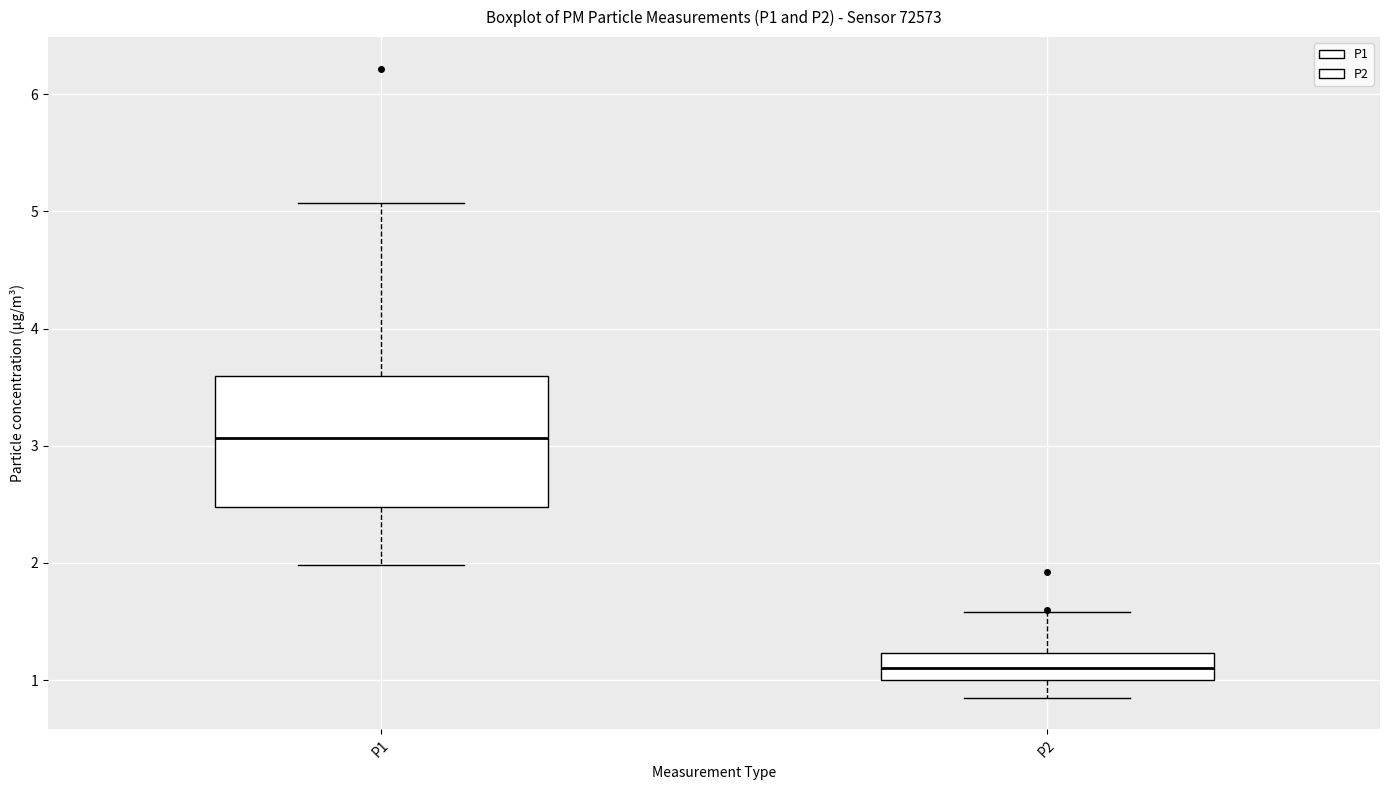

Reading left to right, transcribe this box plot: for each box, give where its median line is, the range the box spans, and where its two whiskers end, as read against the y-axis. The values are not printed on the chart, so give them approximately, as read against the axis.

P1: median 3.1, box 2.5 to 3.6, whiskers 2.0 to 5.1
P2: median 1.1, box 1.0 to 1.2, whiskers 0.9 to 1.6